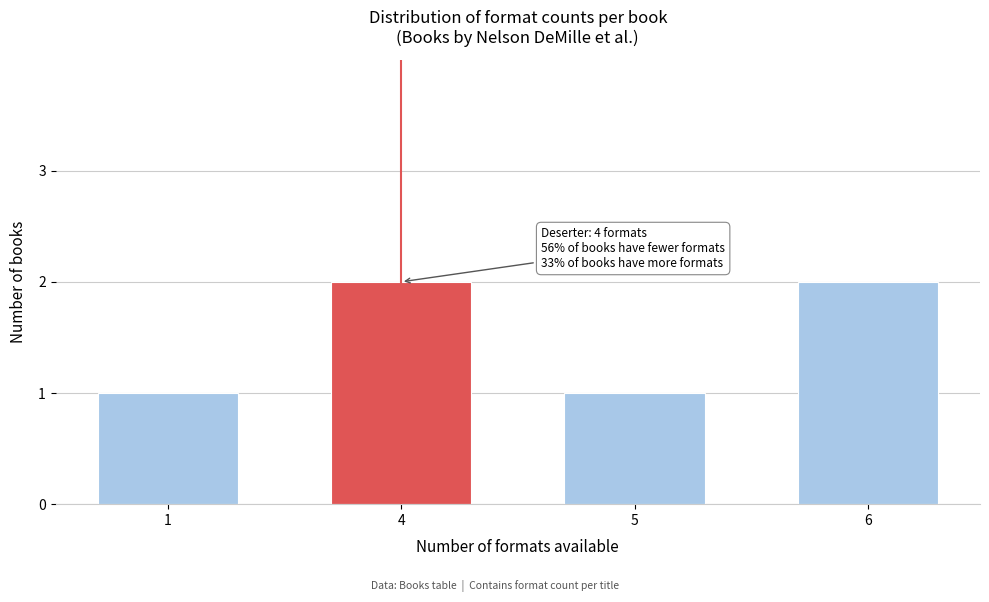

Reading right to left, list all the values displayed in this chart.

6=2	5=1	4=2	1=1